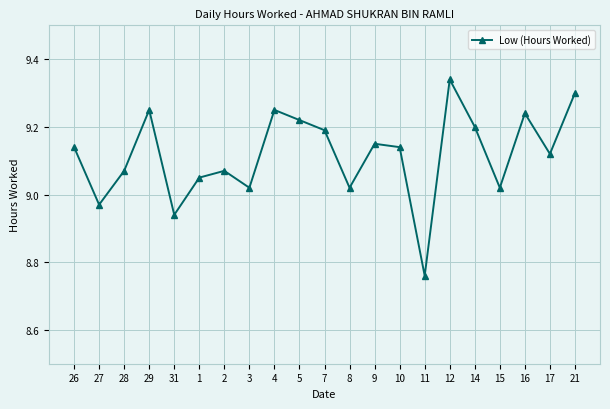

Which category has the lowest value across all series?

11